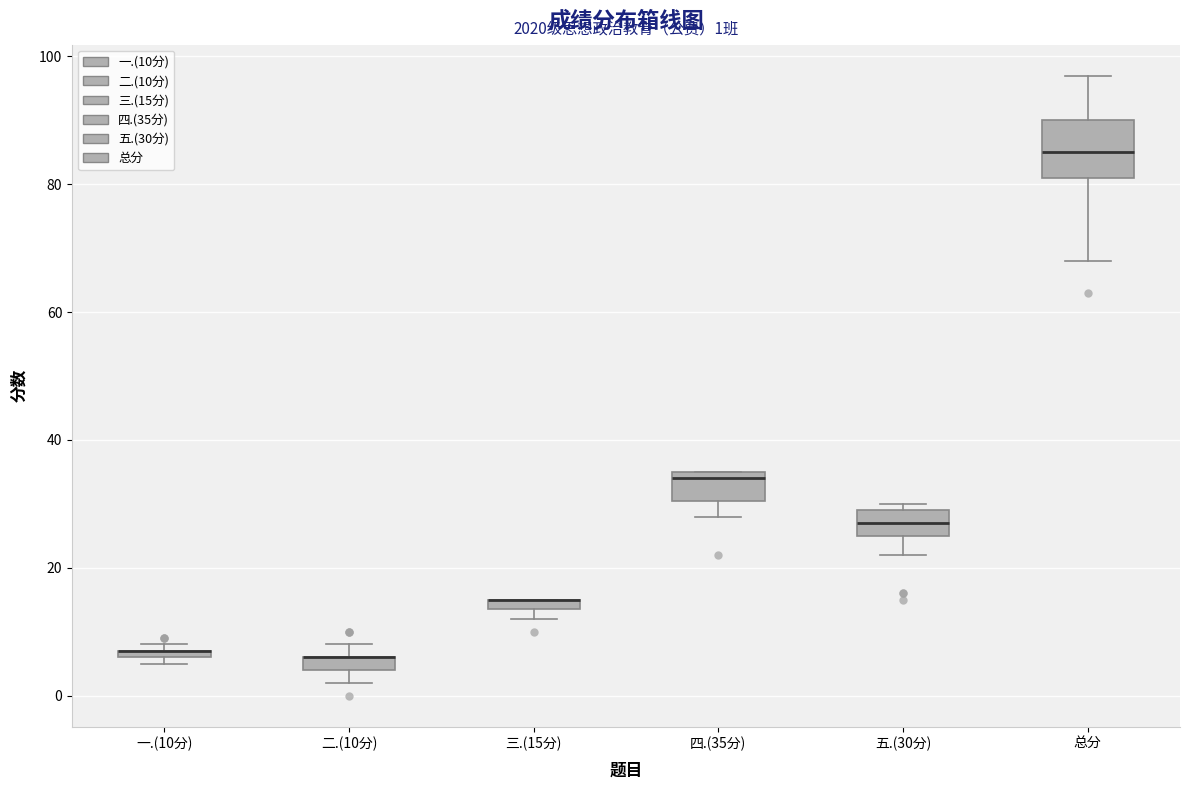

Which box is the tallest, from its lower edge to its upper edge?

总分